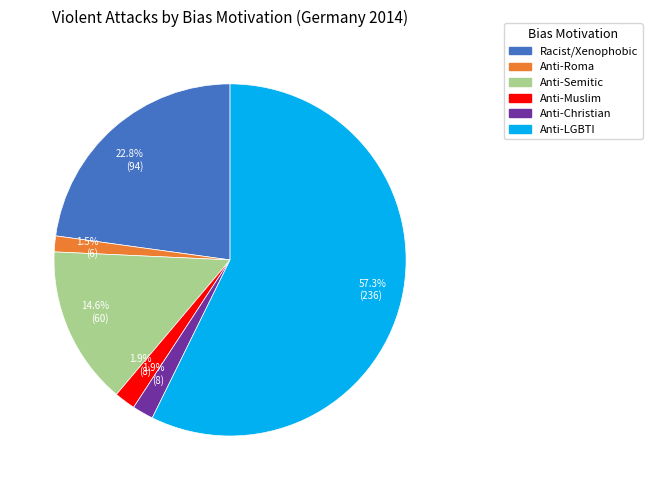

Is there any slice that represents more than half of the pie?

Yes